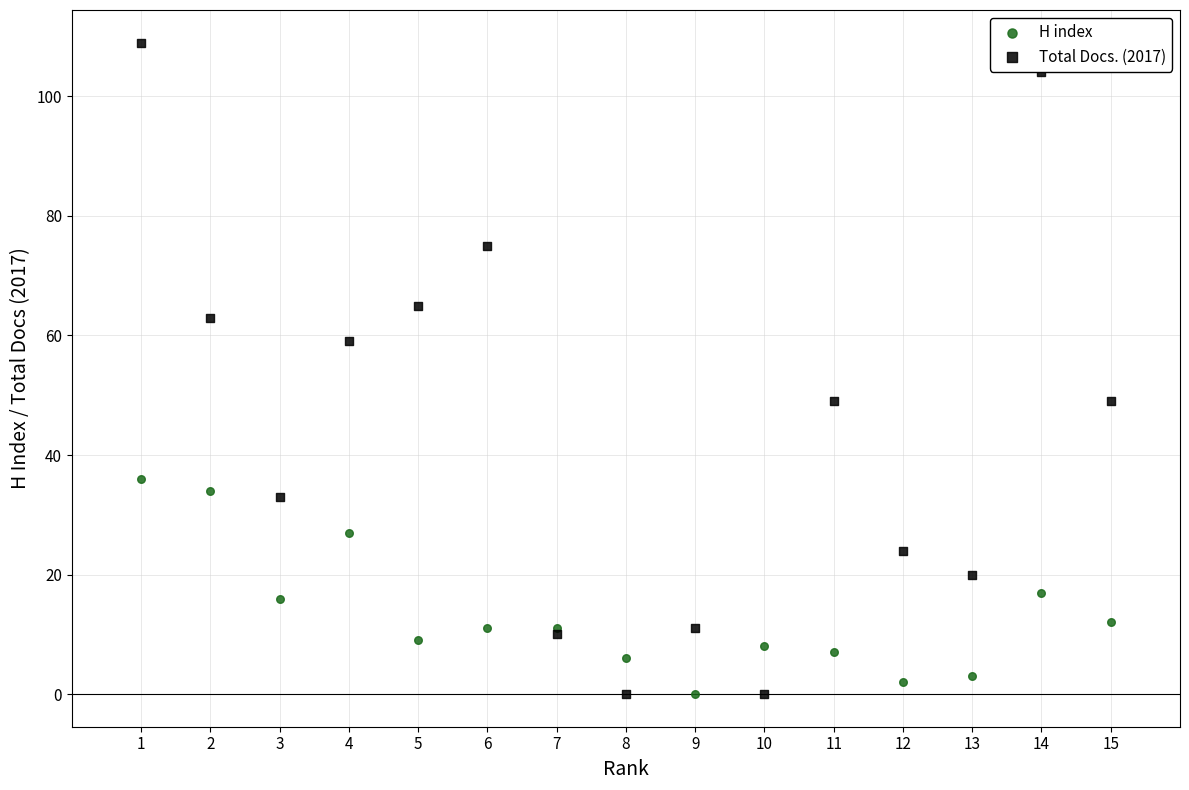

Which series has the widest spread of Y values?

Total Docs. (2017)